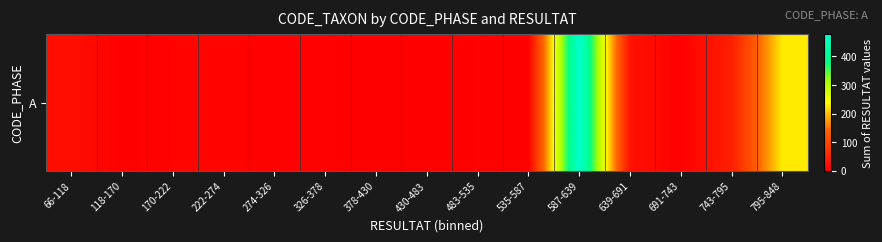

The value at 118-170 is -164. True or false?

False